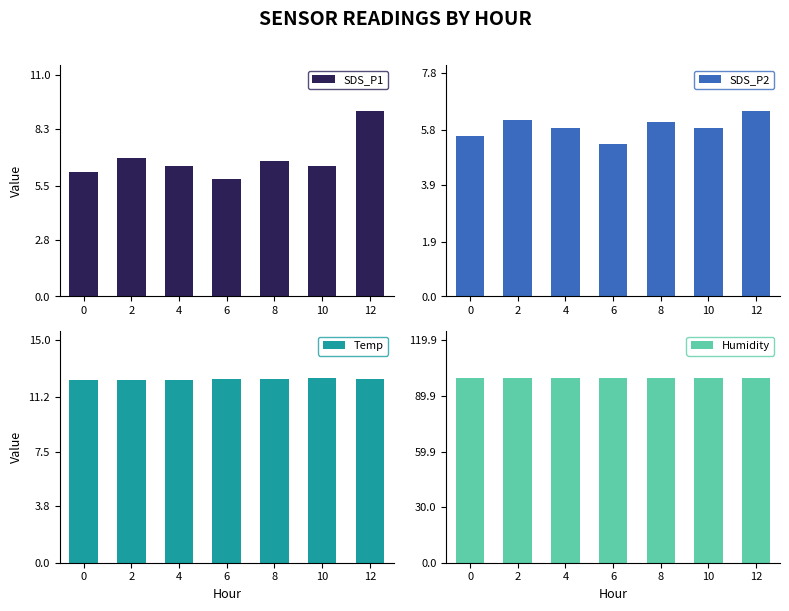

What is the value of the SDS_P1 bar at the 1st from the left?

6.2